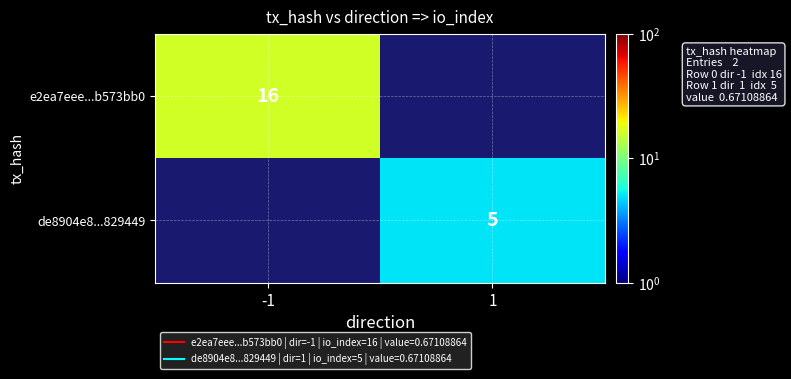

At which label does de8904e8...829449 reach its minimum?

-1